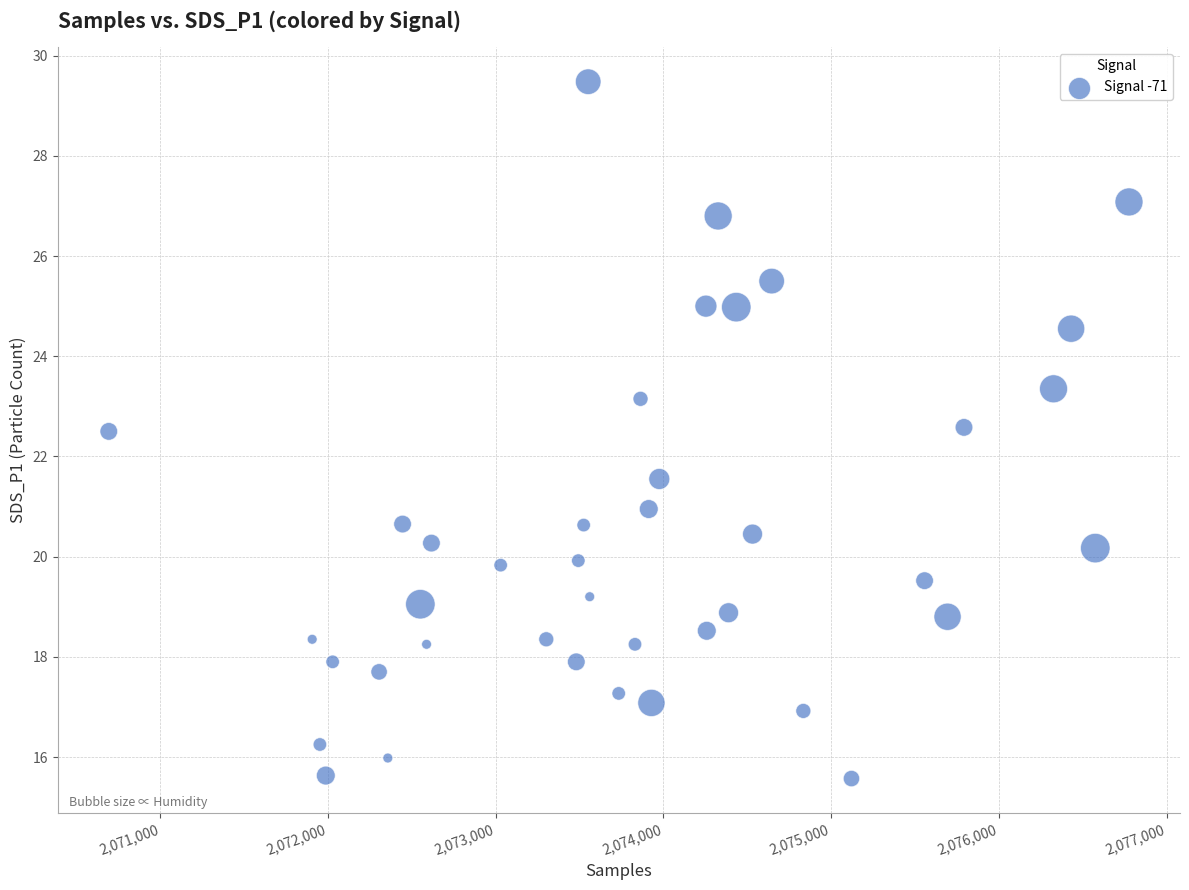

What is the range of Y values (max minus min)?

13.9